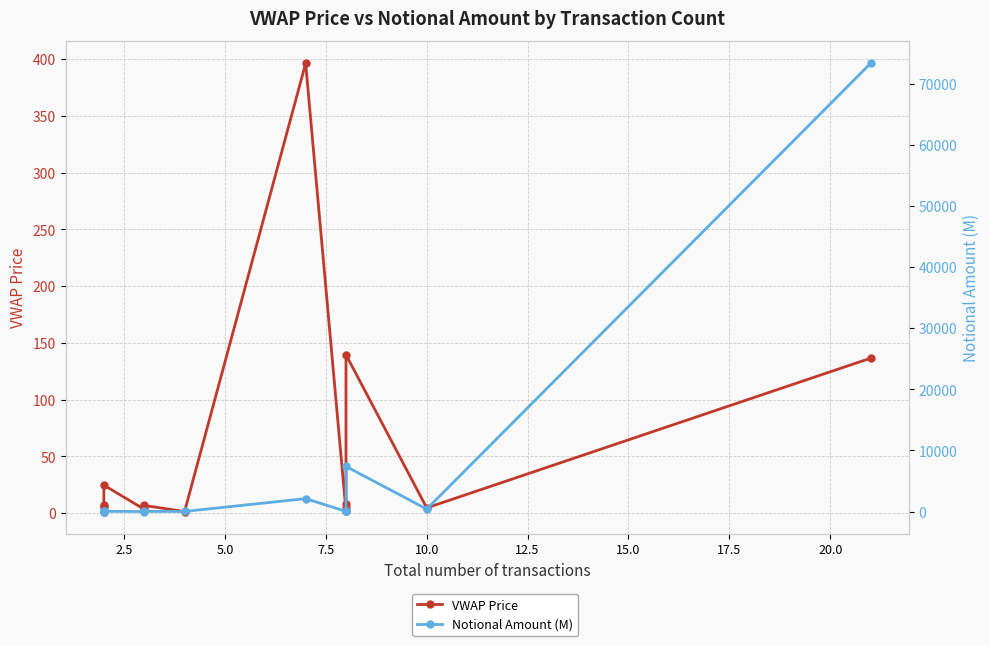

Is it true that VWAP Price equals 2.0 at 22.5?

False